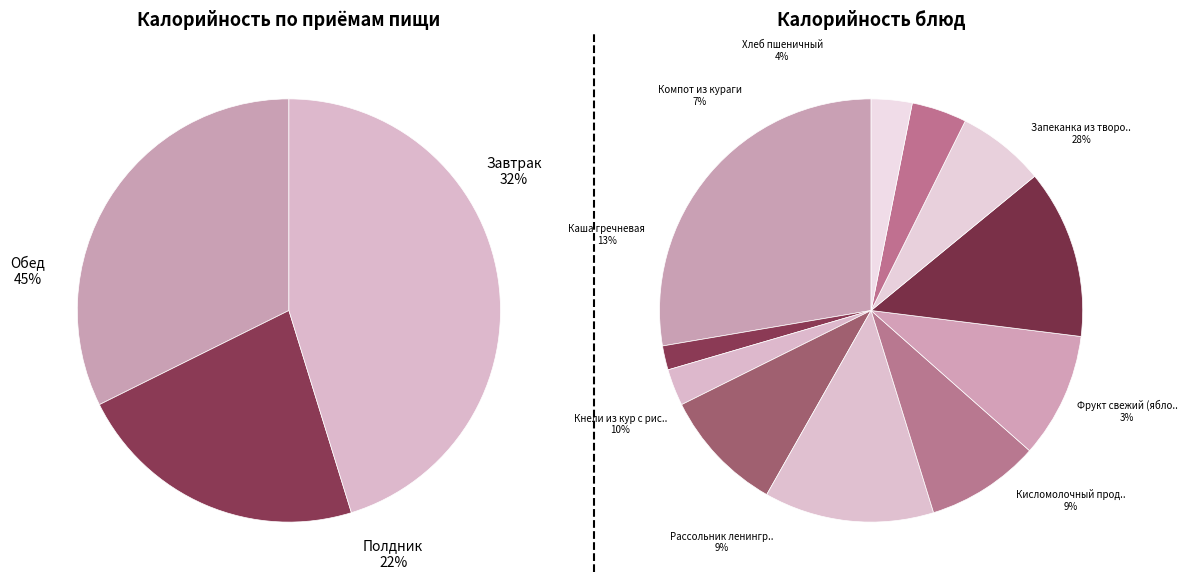

Does Фрукт свежий (яблоко) account for over 50% of the chart?

No